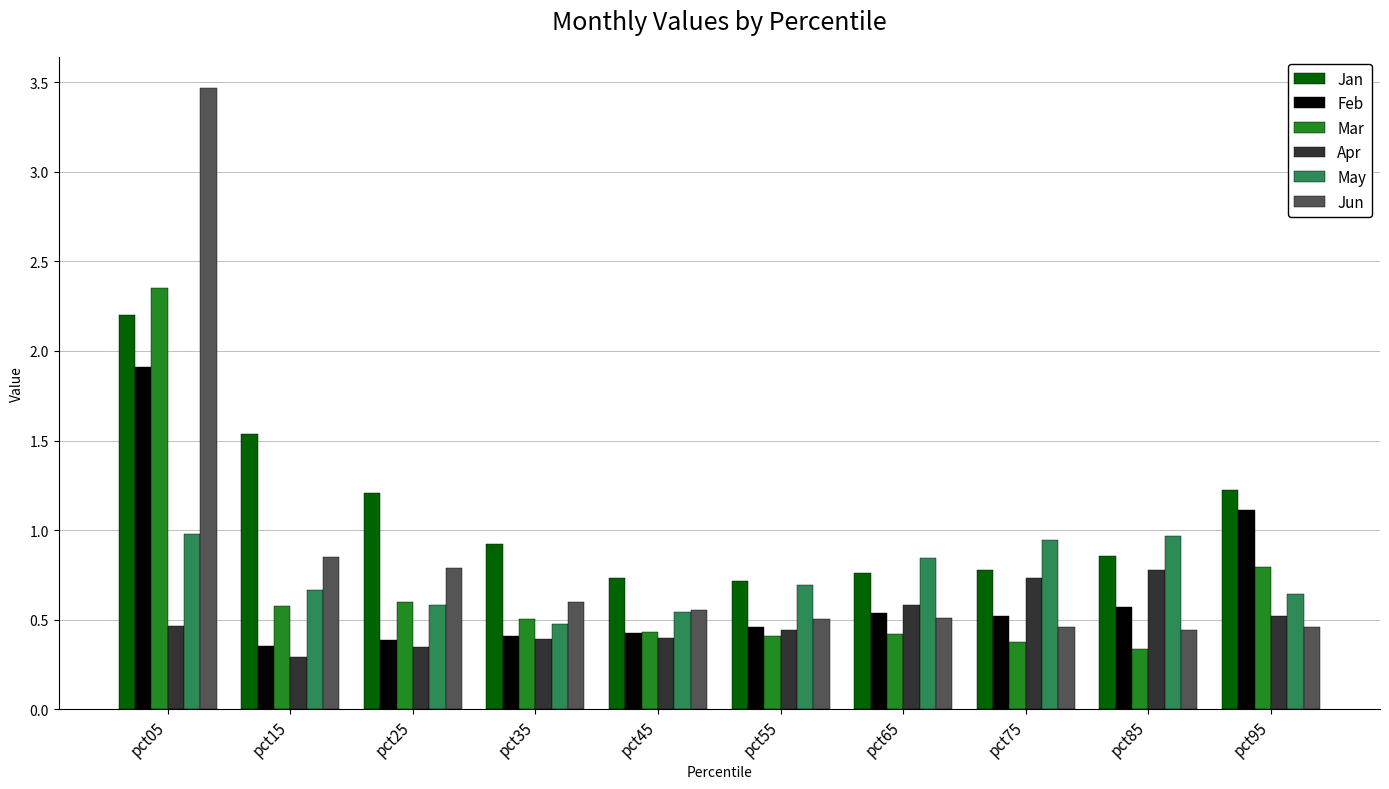

What is the difference between the maximum and minimum values in the Feb series?

1.6